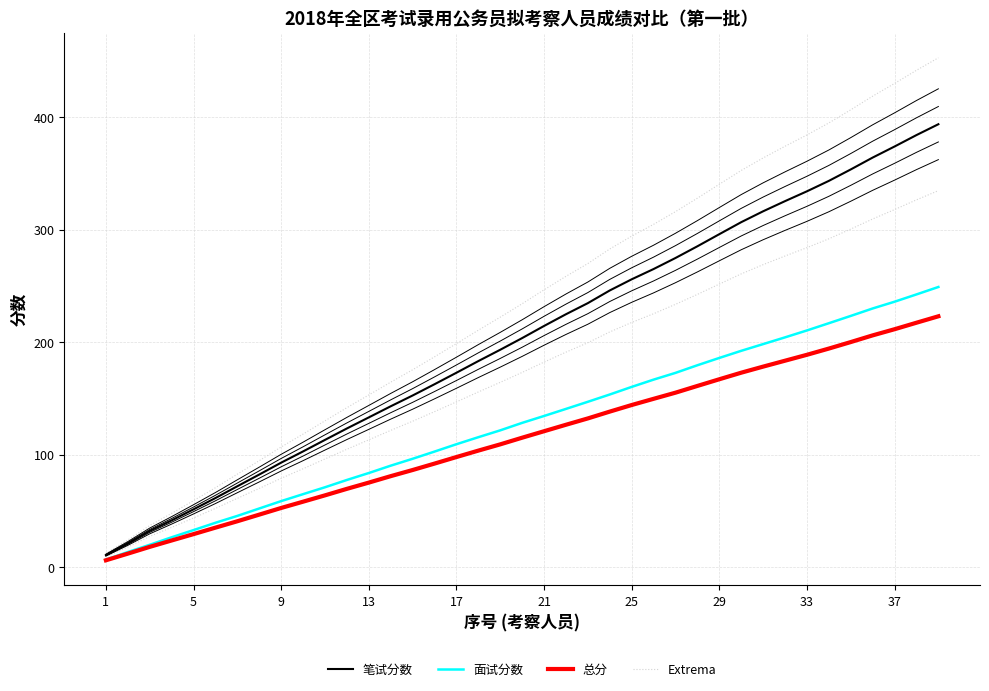

At how many categories does at least one series exceed 196?

23